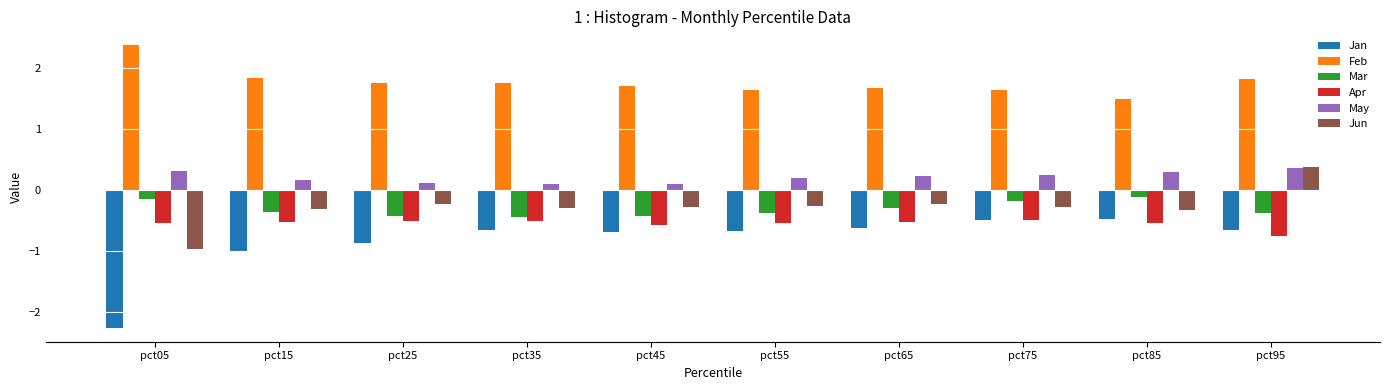

The value of Feb at pct95 is 1.8. True or false?

True